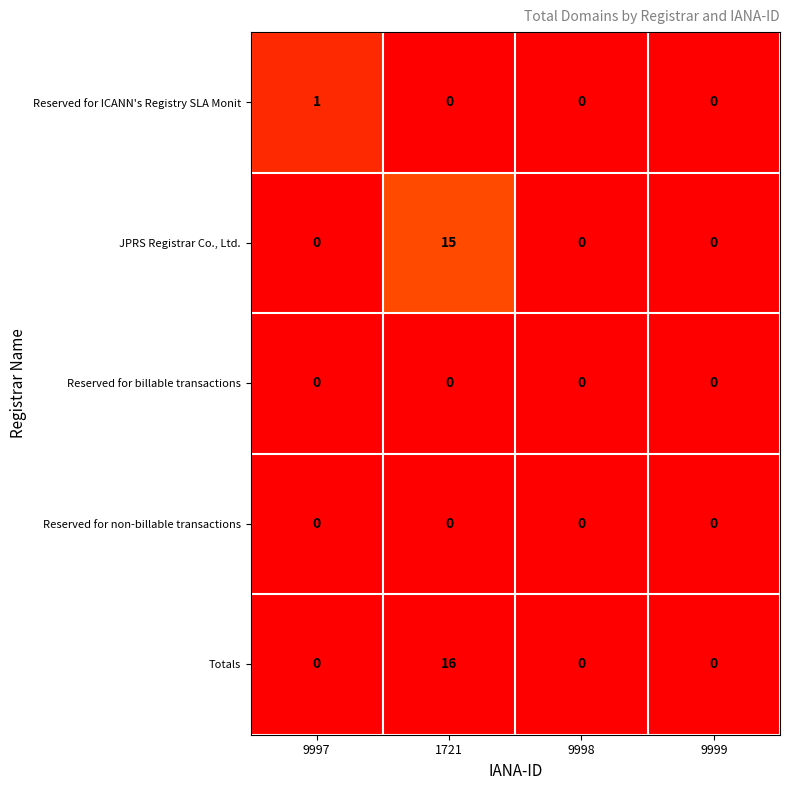

At which category does the chart reach its peak across all series?

1721